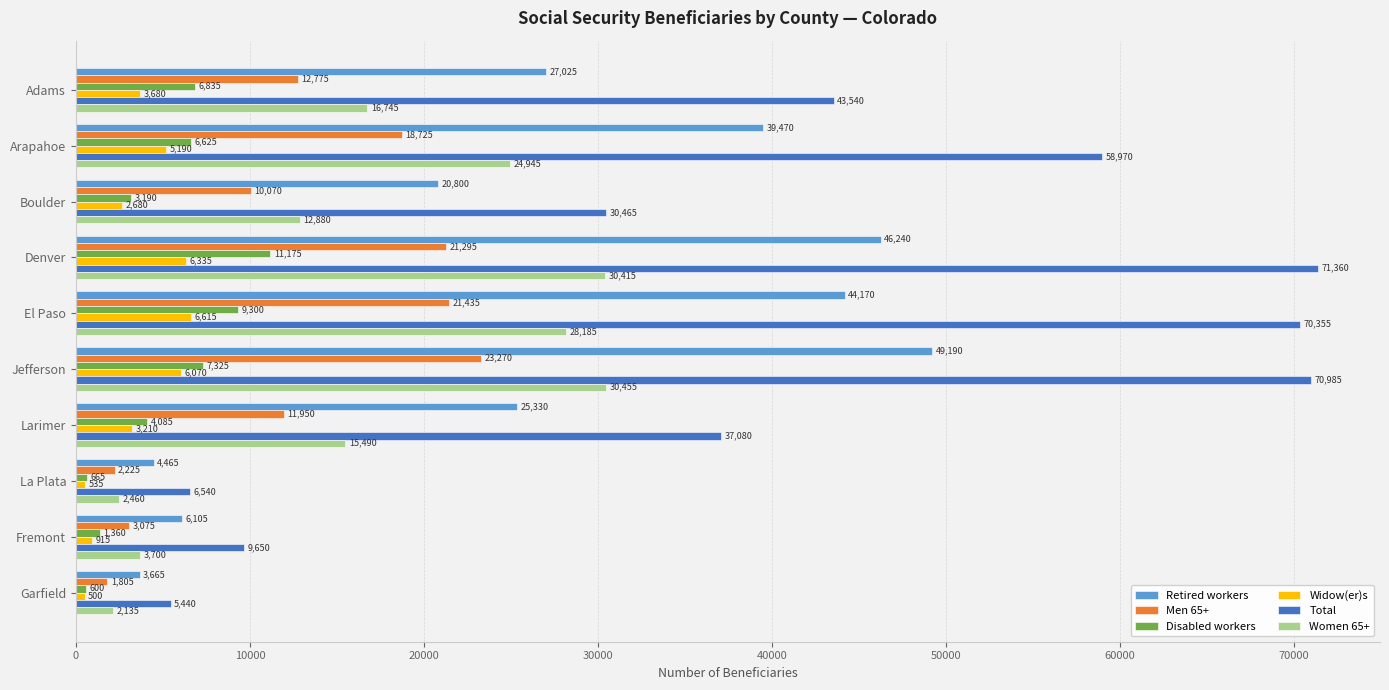

Which series has the largest total across all categories?

Total